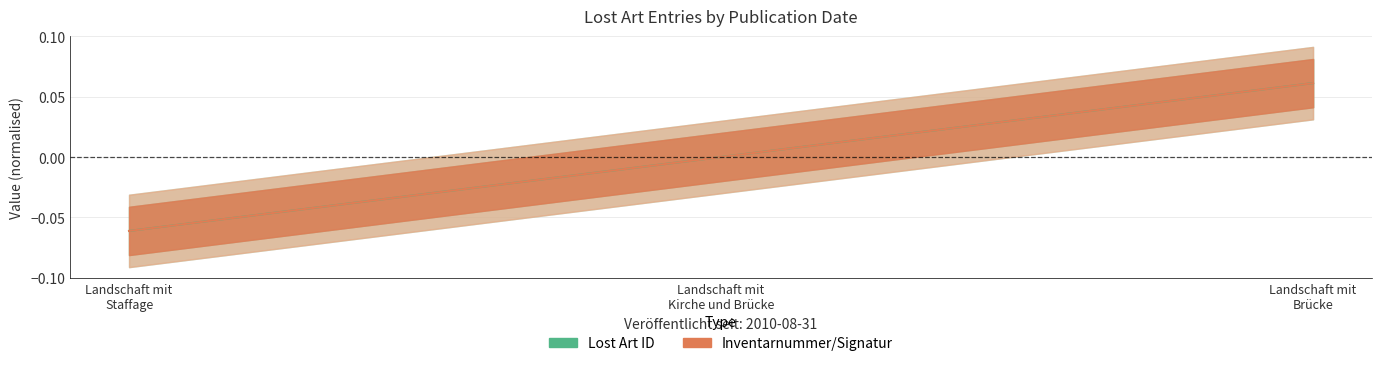

The Inventarnummer/Signatur series shows -0.1 at Landschaft mit Staffage. True or false?

True